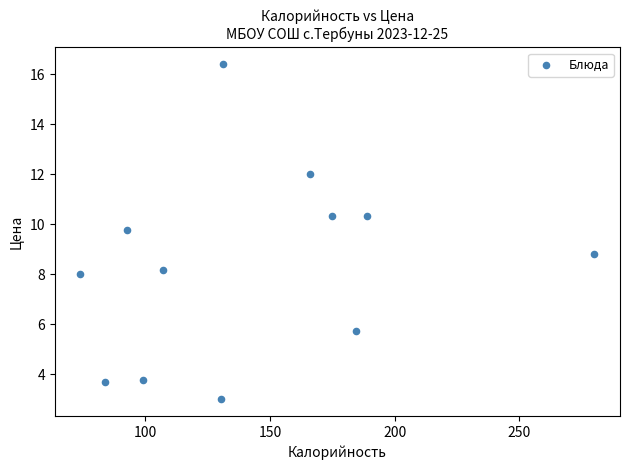

What is the average X value?

142.8